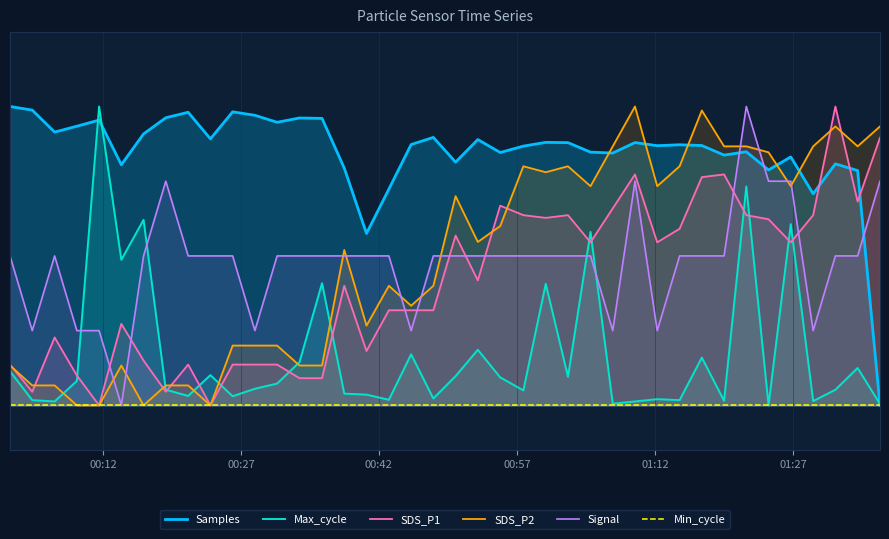

True or false: SDS_P2 and Min_cycle intersect in this chart.

False